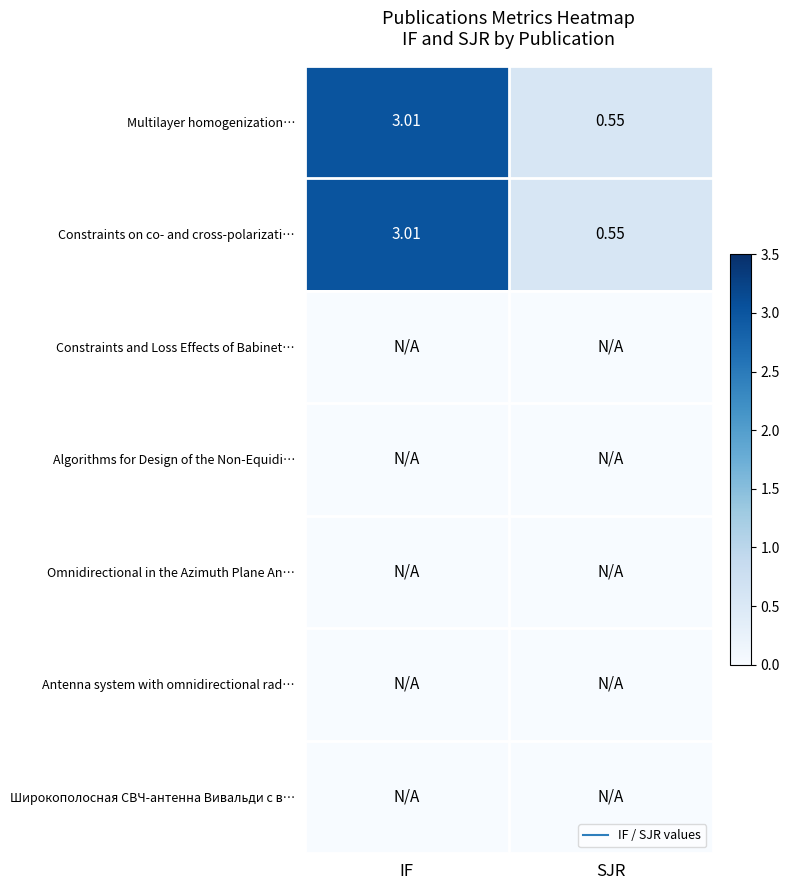

Between IF and SJR, which is larger?

IF